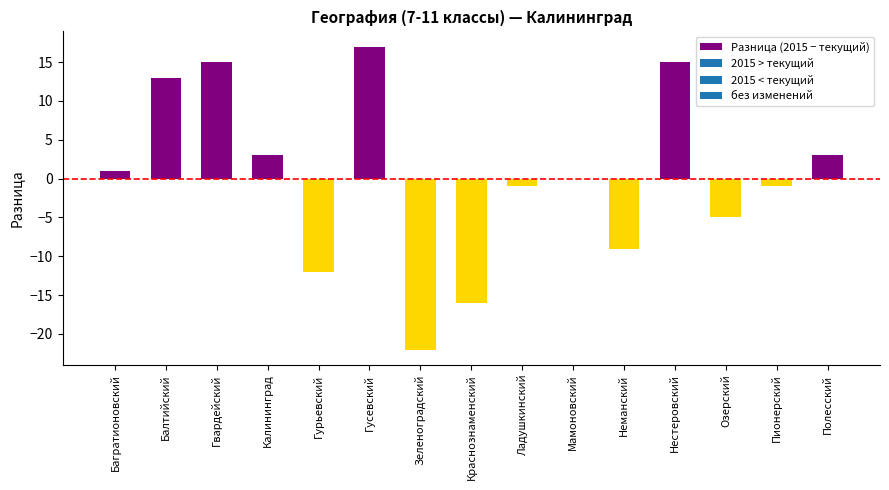

How many categories are shown in the chart?

15